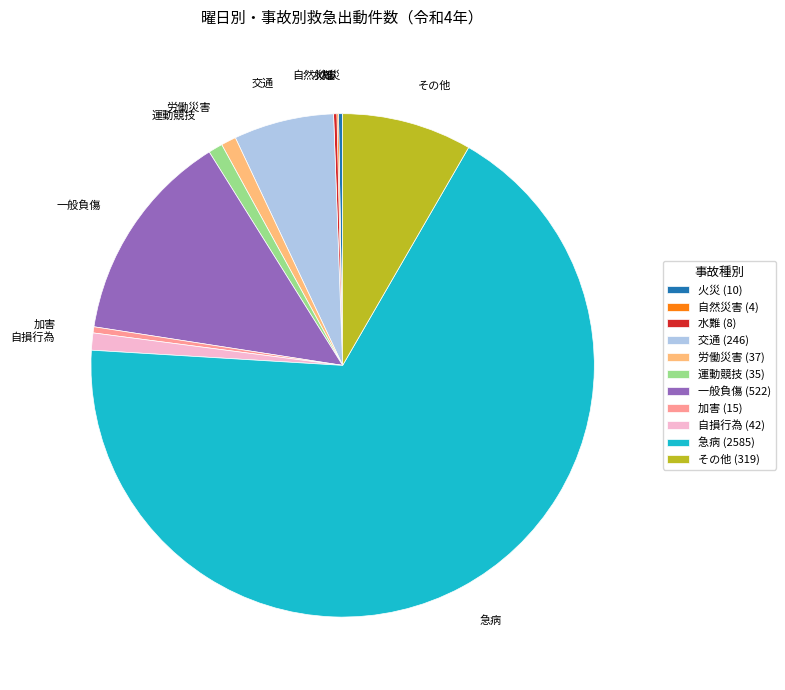

True or false: その他 accounts for 1% of the total.

False